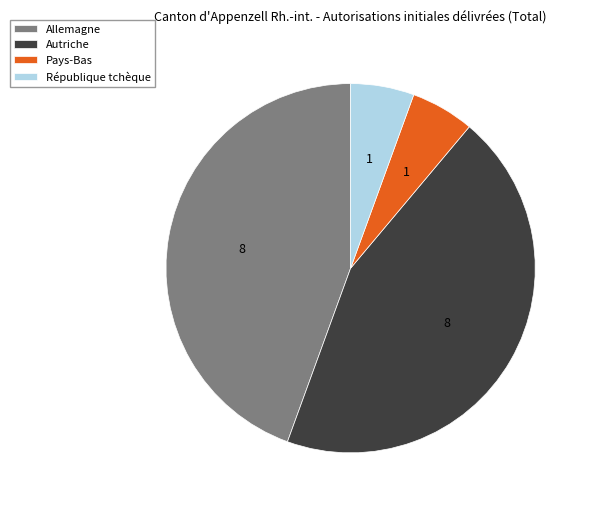

Is there a majority slice in this chart?

No